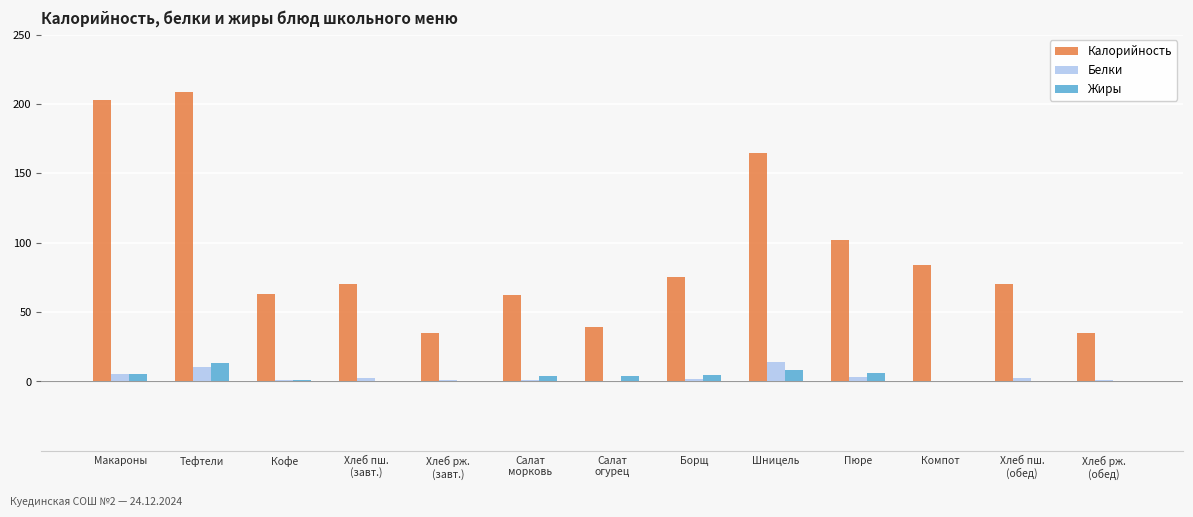

At which category is the sum across all series the highest?

Тефтели